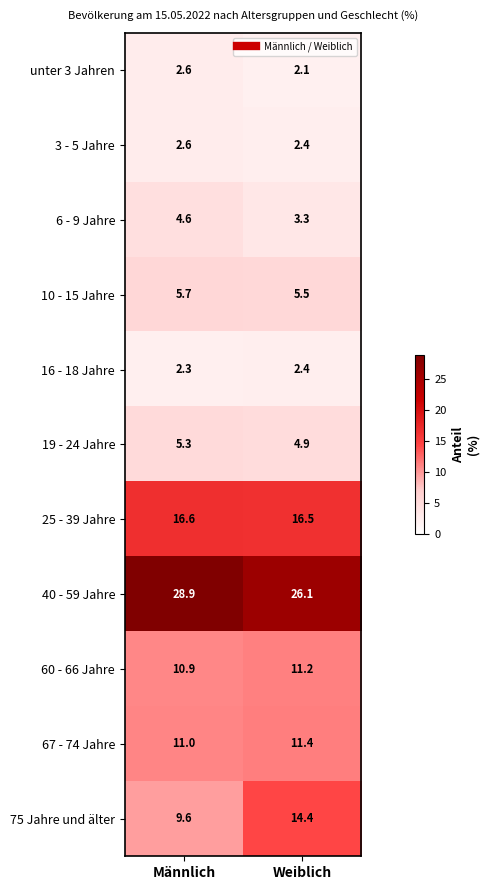

What is the greatest value displayed?

28.9